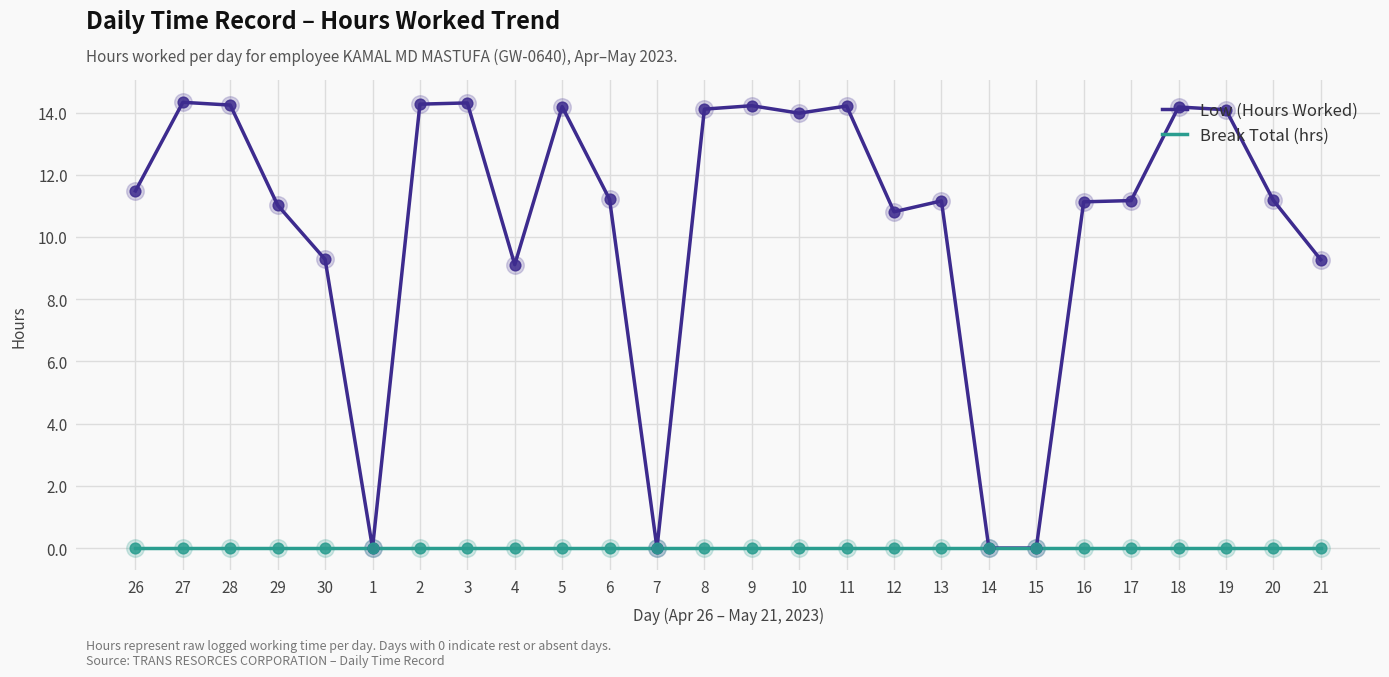

What are all the series names shown in the legend?

Low (Hours Worked), Break Total (hrs)